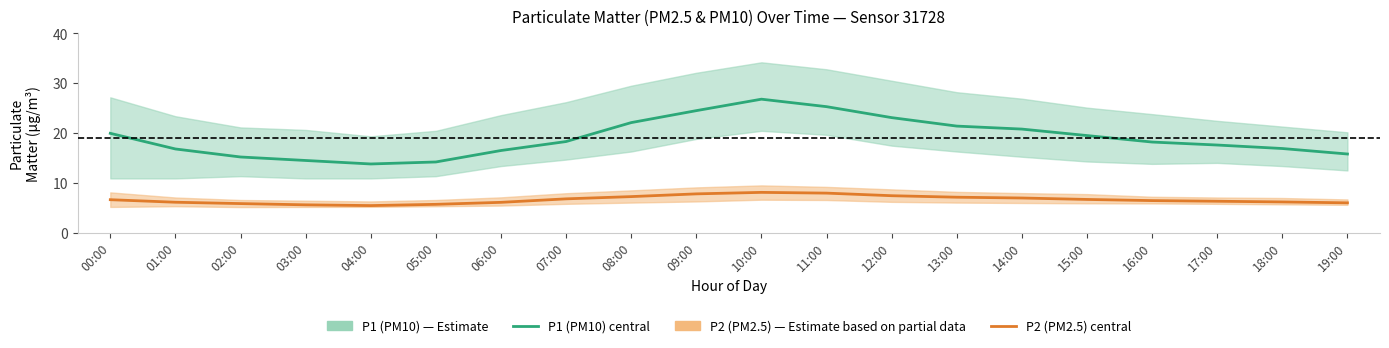

What is the approximate value of P1 (PM10) at 15:00?

19.5